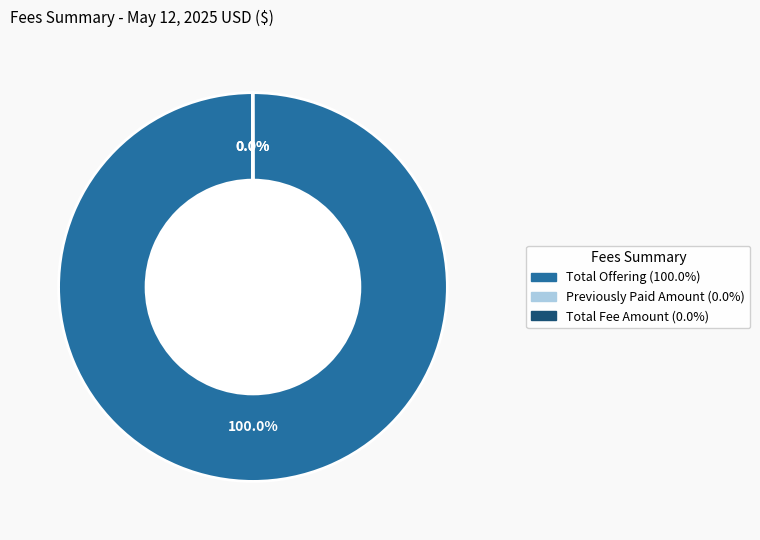

Does any single category account for the majority?

Yes